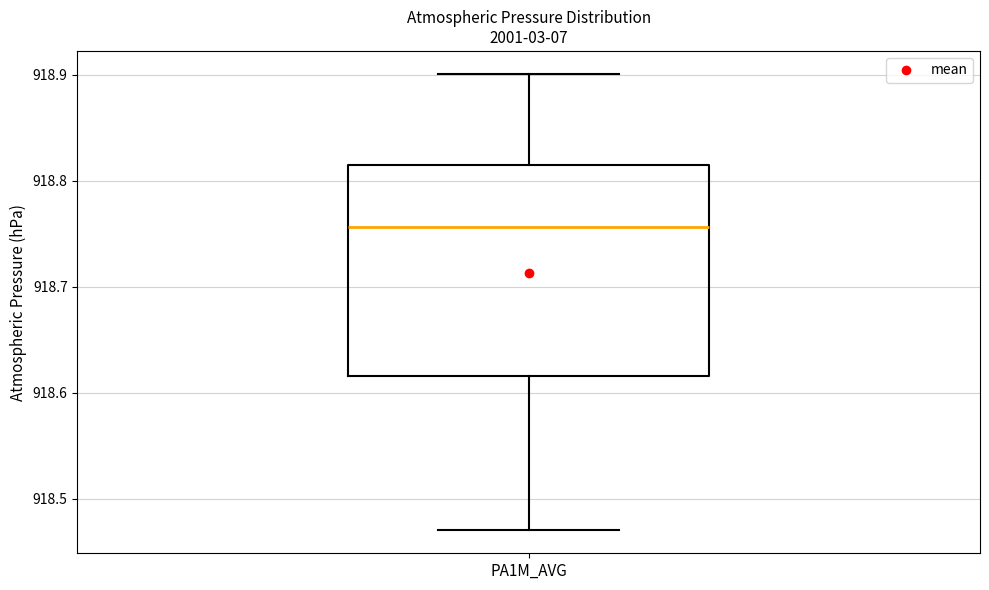

Transcribe this box plot: give where the median line is, the range the box spans, and where the two whiskers end, as read against the y-axis. The values are not printed on the chart, so give them approximately, as read against the axis.

median 918.76, box 918.62 to 918.81, whiskers 918.47 to 918.90